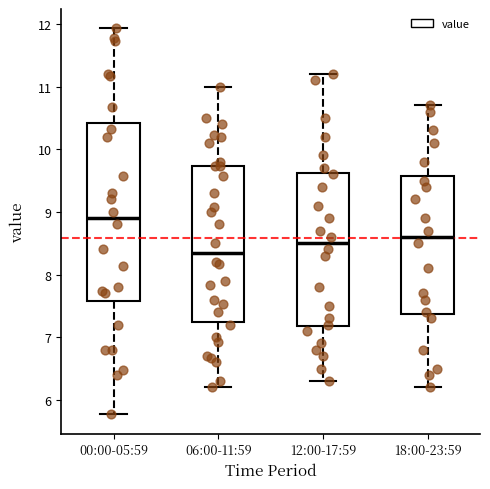

Reading left to right, read every box against the y-axis: the position of its median line, the range the box covers, and the ends of its whiskers. The values are not printed on the chart, so give them approximately, as read against the axis.

00:00-05:59: median 8.9, box 7.6 to 10.4, whiskers 5.8 to 11.9
06:00-11:59: median 8.4, box 7.3 to 9.7, whiskers 6.2 to 11.0
12:00-17:59: median 8.5, box 7.2 to 9.6, whiskers 6.3 to 11.2
18:00-23:59: median 8.6, box 7.4 to 9.6, whiskers 6.2 to 10.7